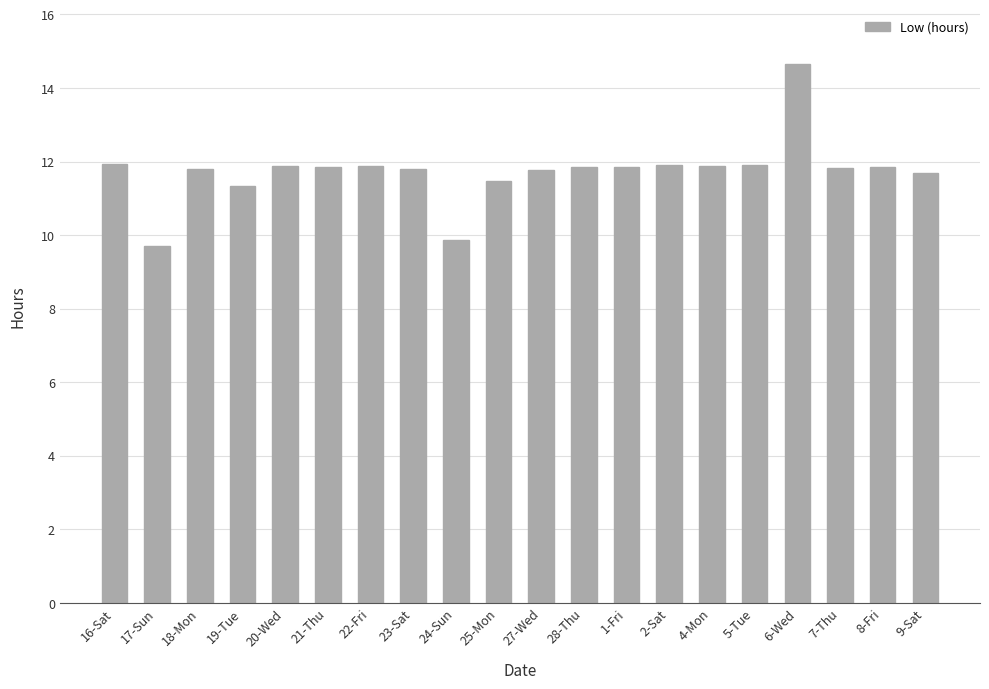

What is the change in value from 20-Wed to 24-Sun?

-2.0